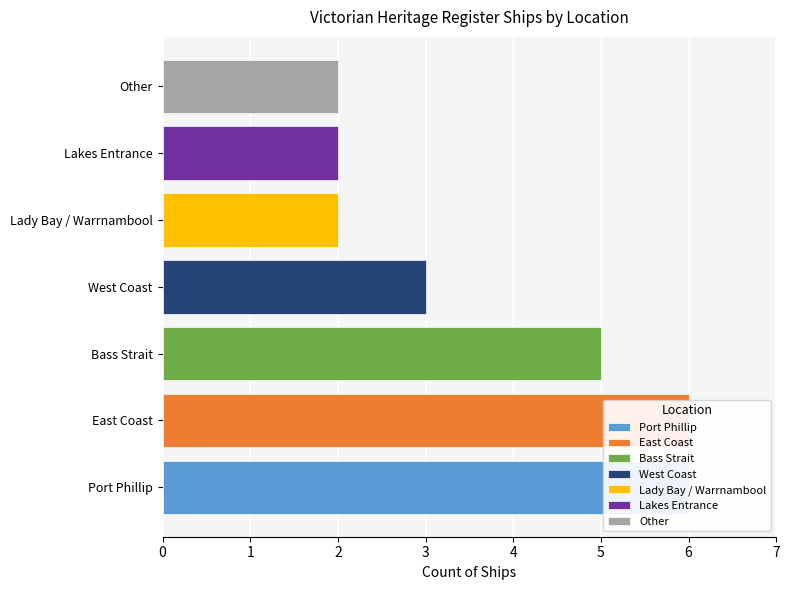

Which label corresponds to the largest value in the chart?

Port Phillip